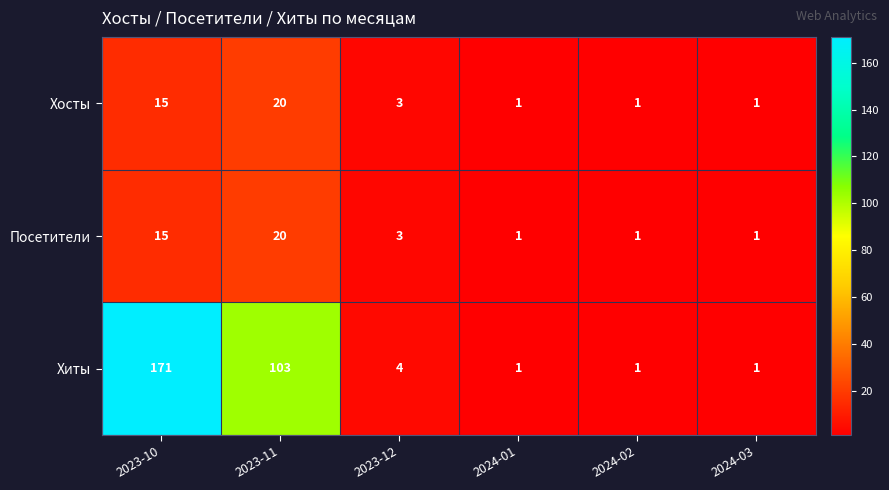

Which series has the widest spread of values?

Хиты